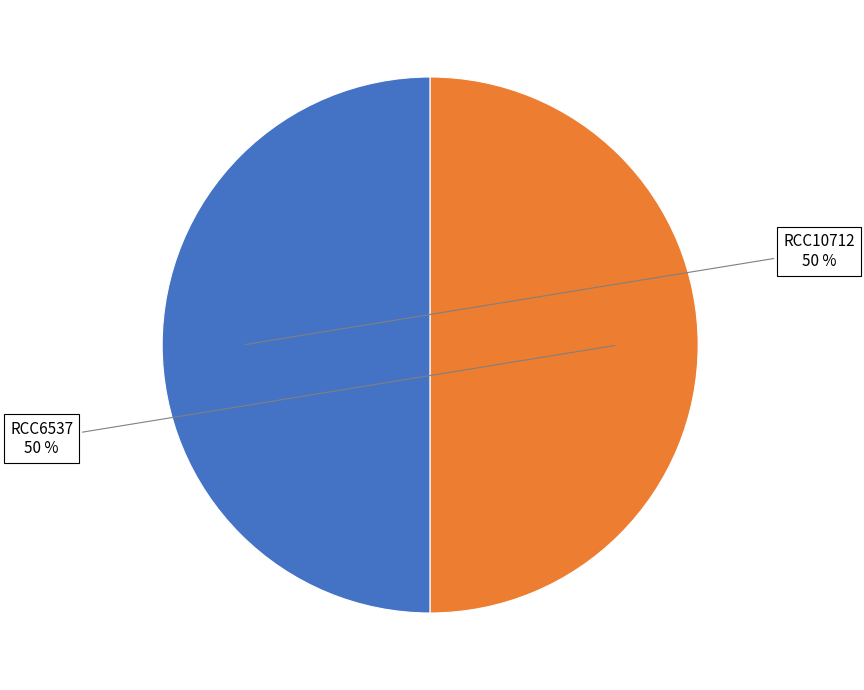

Do RCC6537 and RCC10712 together represent more than half of the pie?

Yes